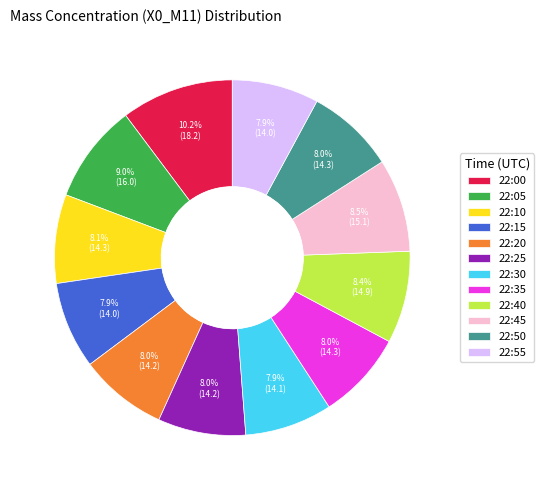

Which category has the biggest portion of the pie?

22:00